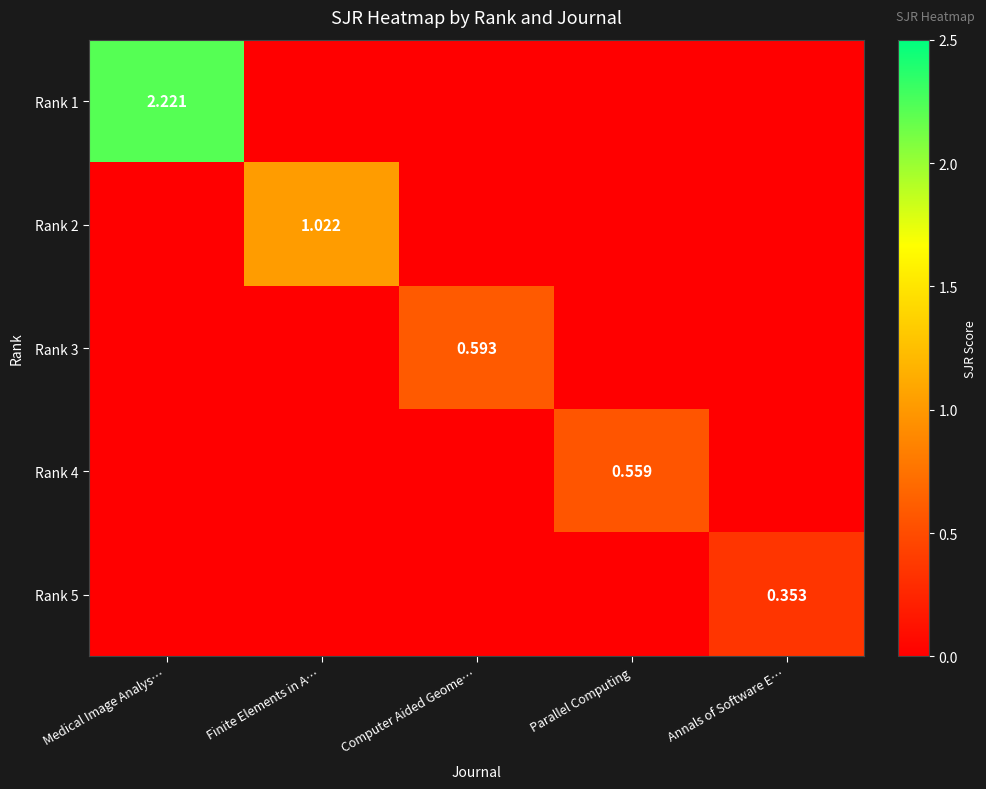

Is it true that Rank 2 equals 0.4 at Computer Aided Geome…?

False